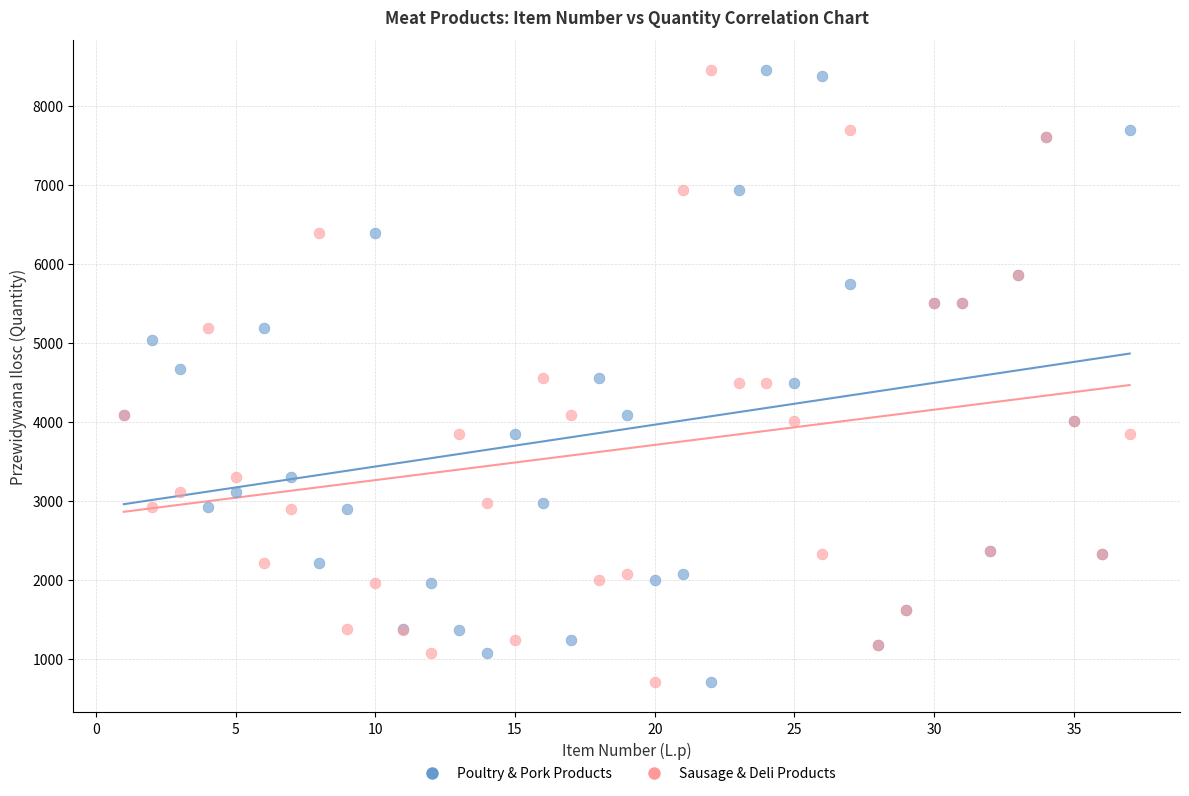

What is the X range (max minus min) for the scatter plot?

36